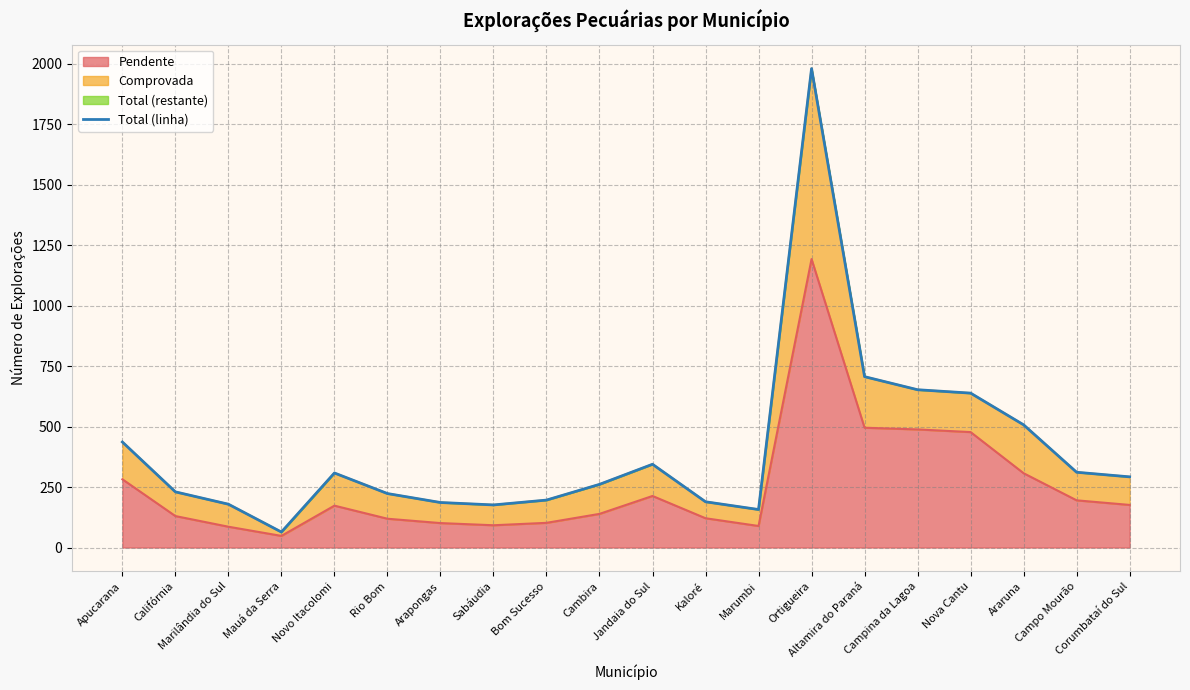

What is the difference between the second highest and second lowest values?

549